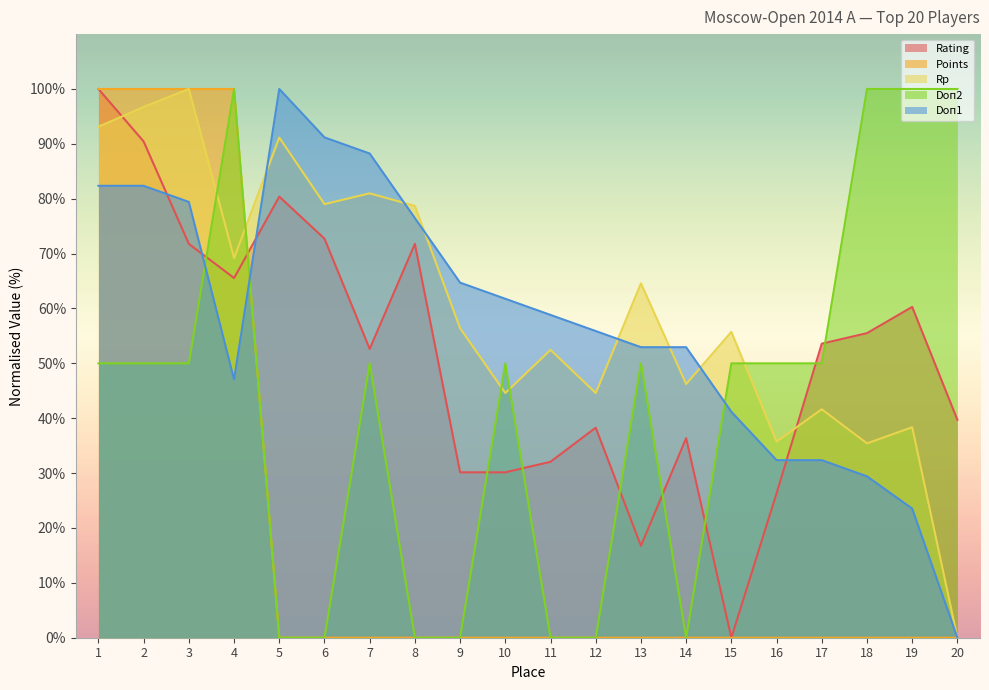

Between 3 and 9, which series saw the biggest shift?

Points